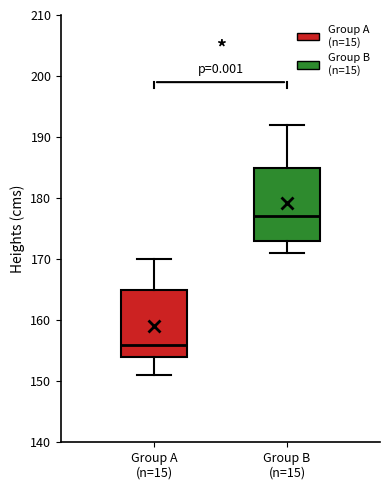

Which box's median line is the highest?

Group B (n=15)